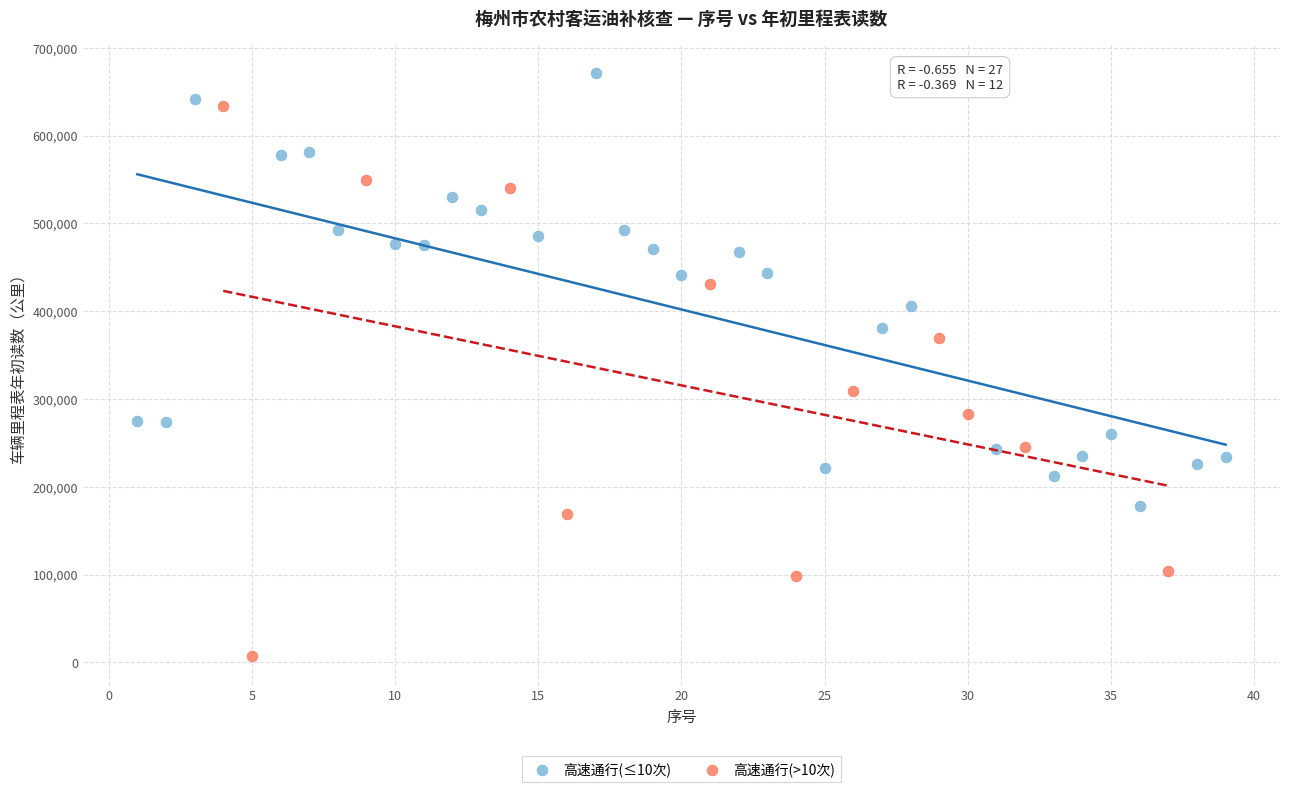

What are all the series names shown in the legend?

高速通行(≤10次), 高速通行(>10次)